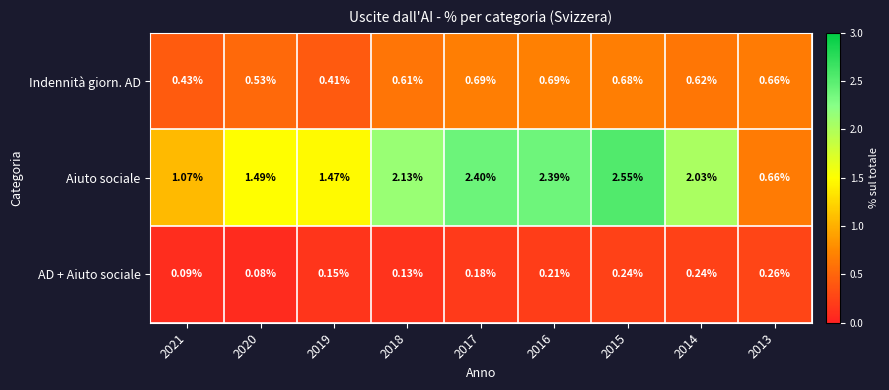

What is the spread (max minus min) of values at 2020?

1.4